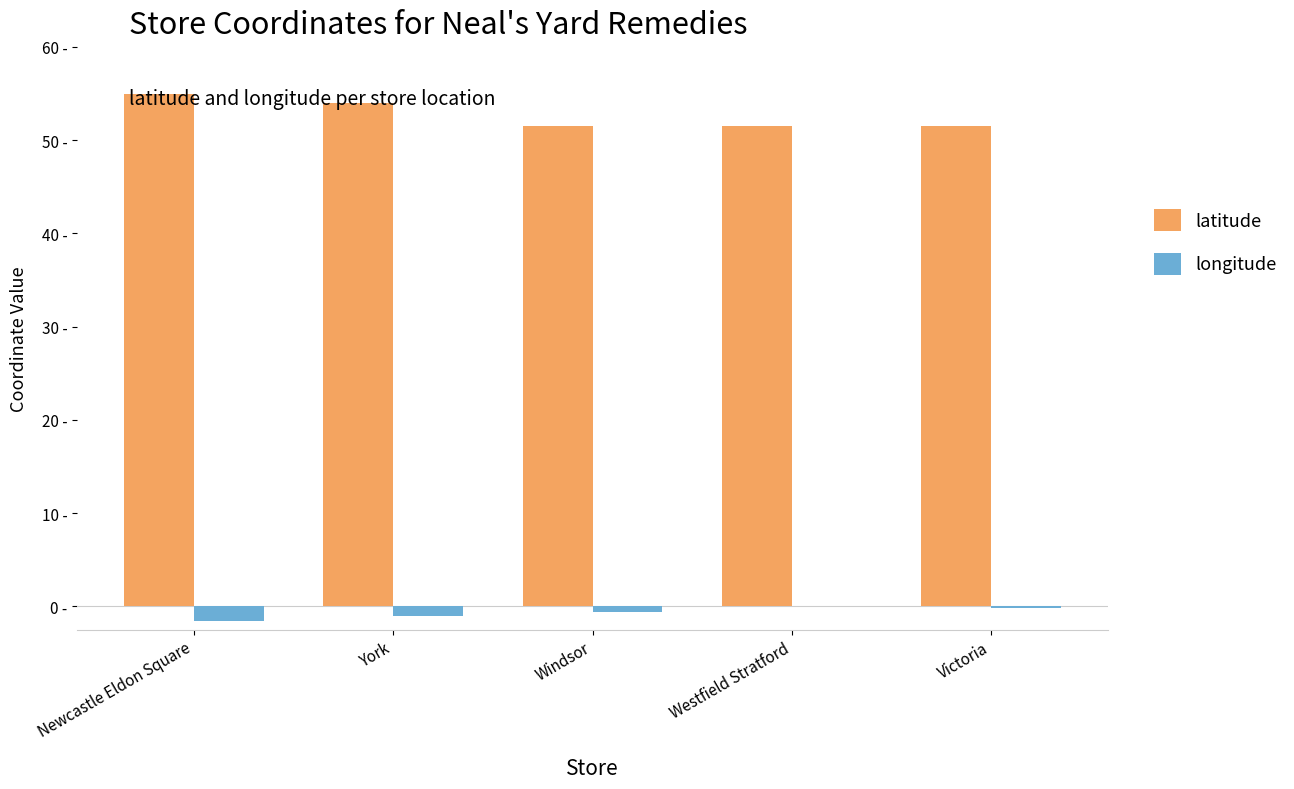

Reading left to right, what are all the values shown in this chart?

latitude: Newcastle Eldon Square=55.0	York=54.0	Windsor=51.5	Westfield Stratford=51.5	Victoria=51.5
longitude: Newcastle Eldon Square=-1.6	York=-1.1	Windsor=-0.6	Westfield Stratford=-0.0	Victoria=-0.1